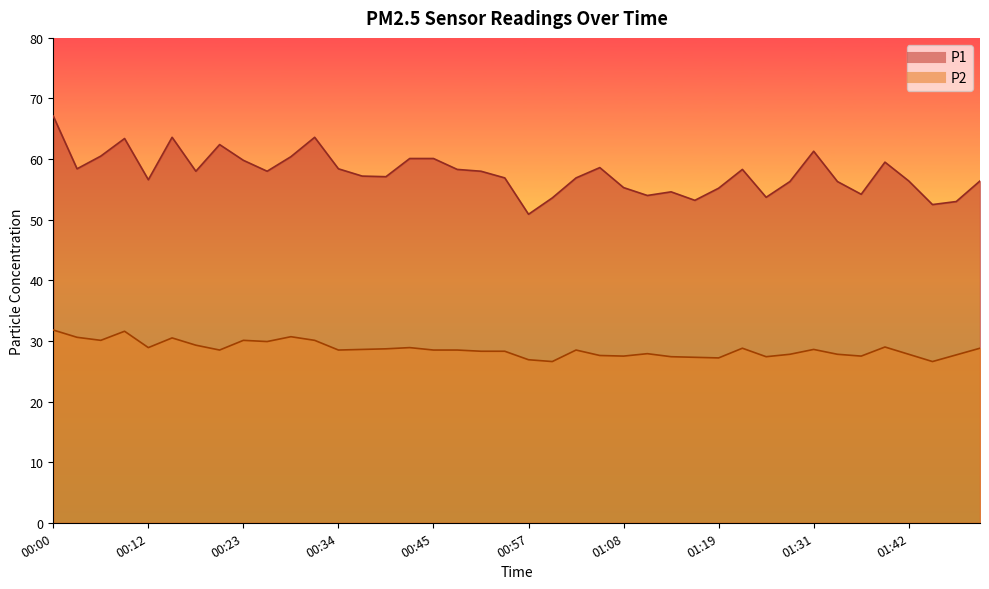

How many lines are shown in the chart?

2